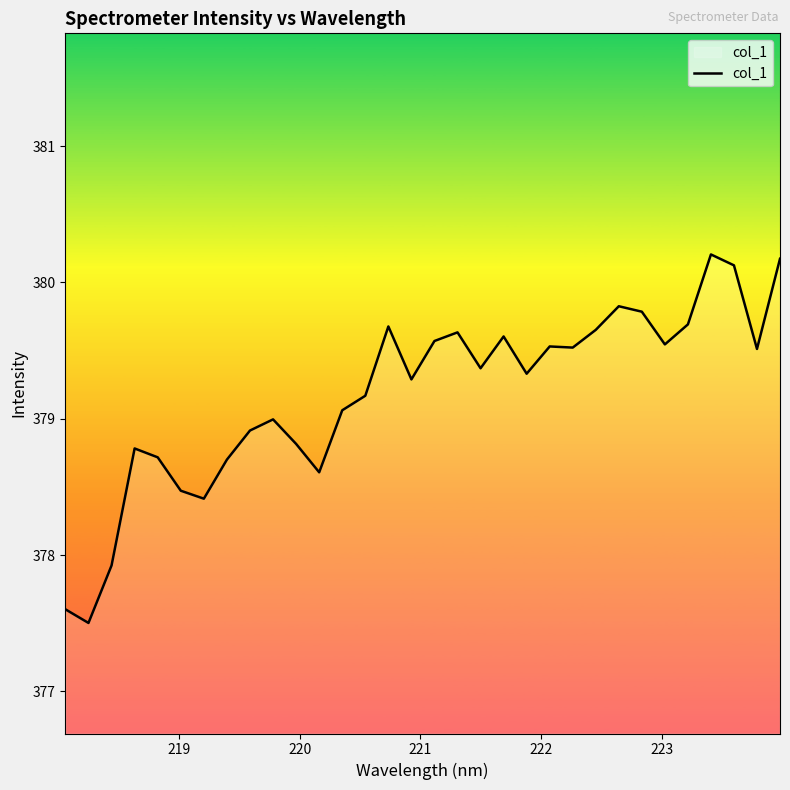

What is the greatest value displayed?

380.2